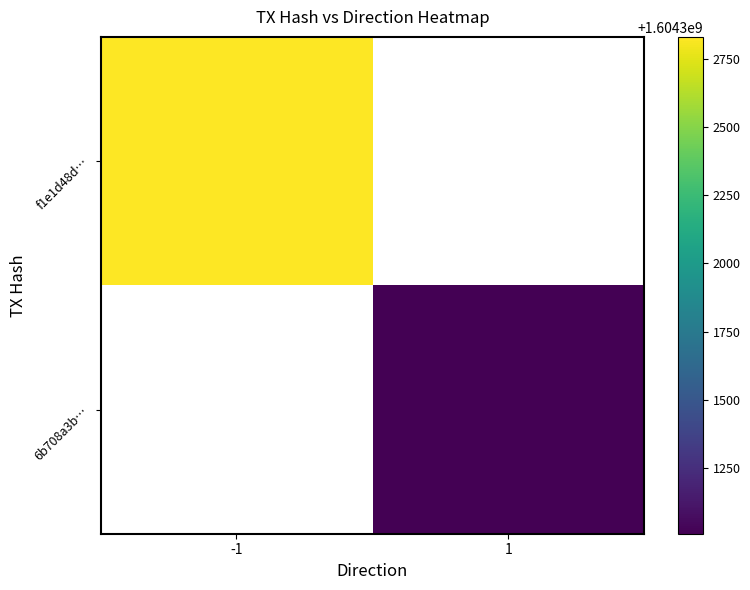

Which category has the highest value in the 6b708a3b… series?

-1